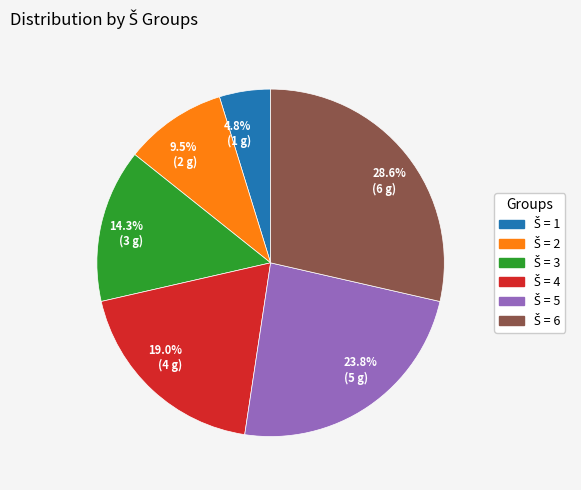

To the nearest percent, what is the average slice percentage?

17%